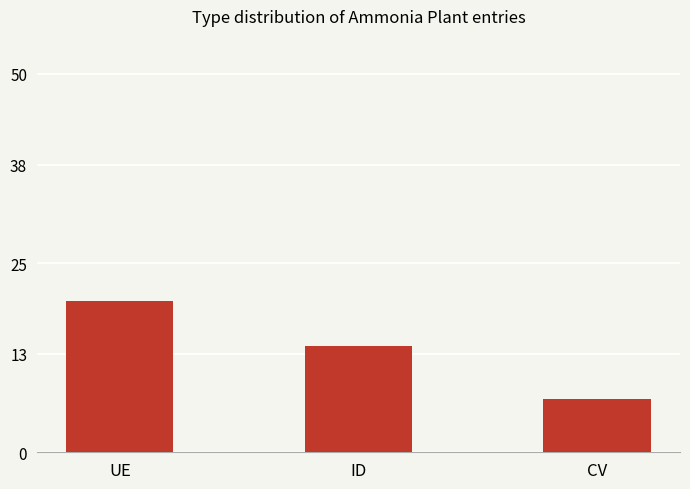

Count the values in the range 7 to 20.

3